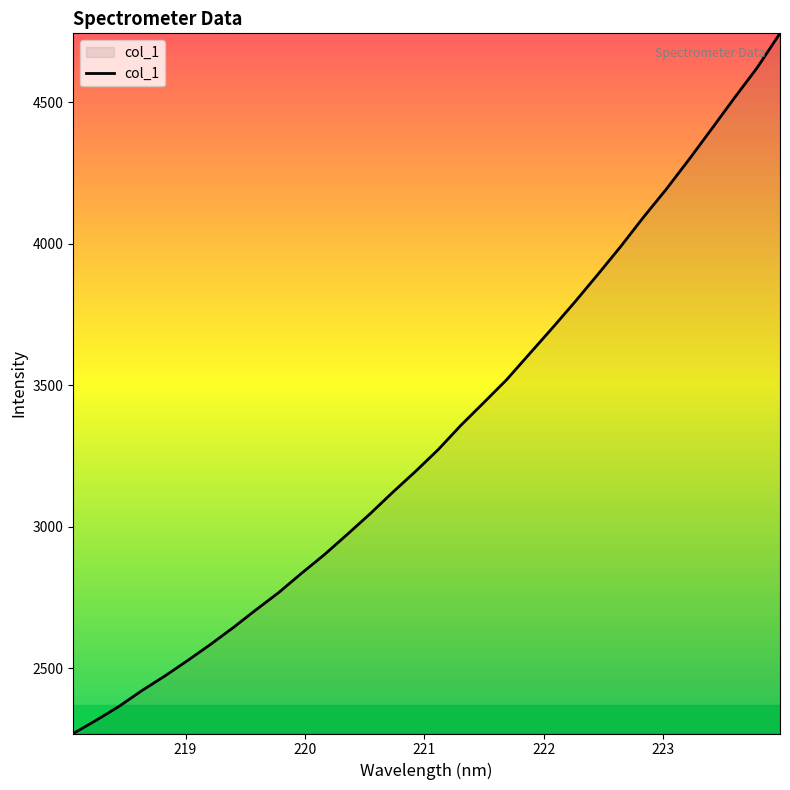

What is the minimum value shown in the chart?

2268.9